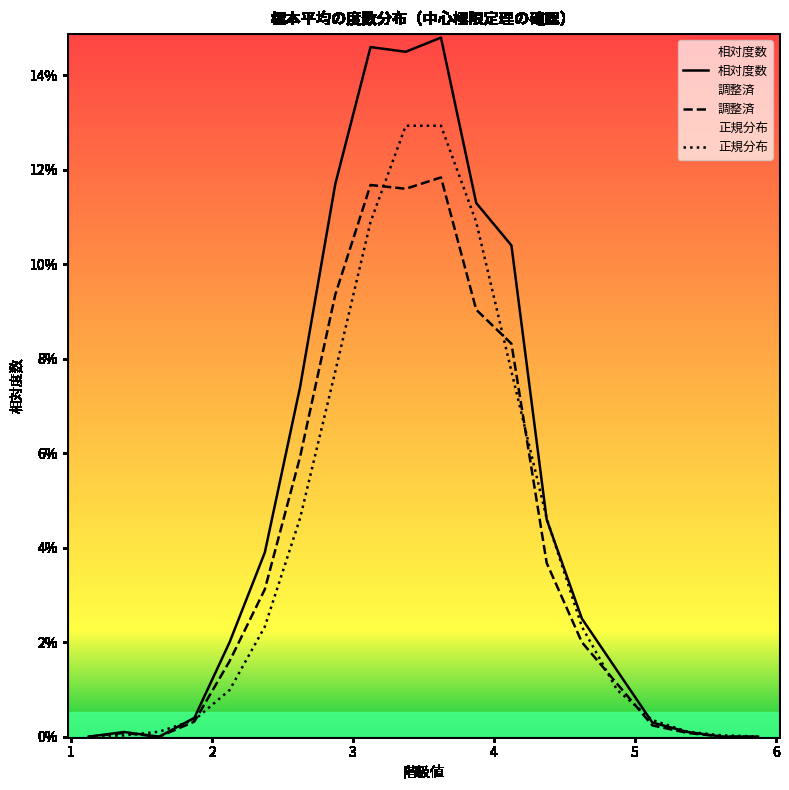

Which series has the widest spread of values?

相対度数